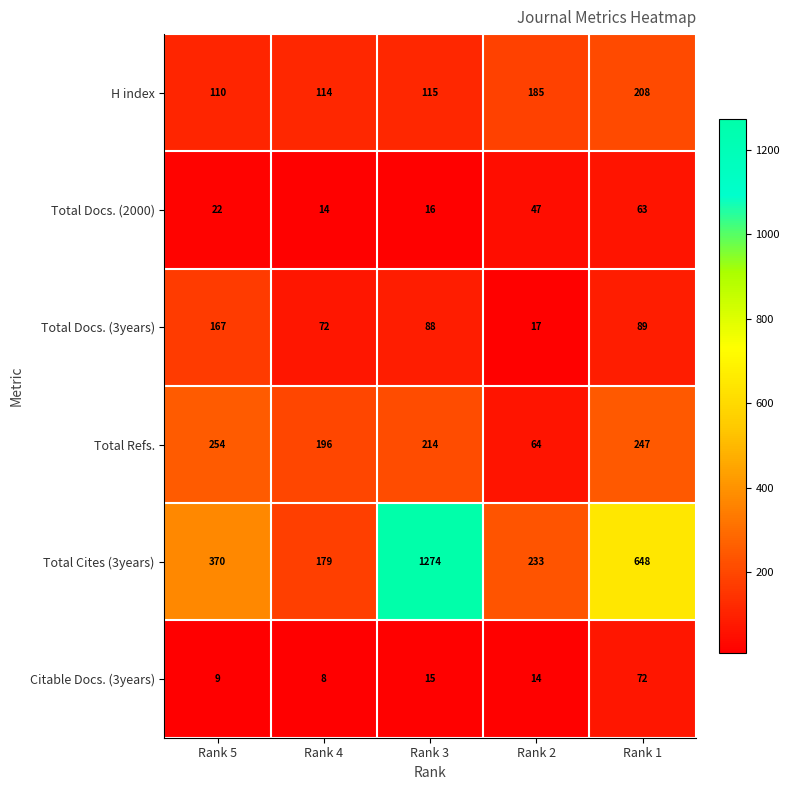

Which series has the largest total across all categories?

Total Cites (3years)